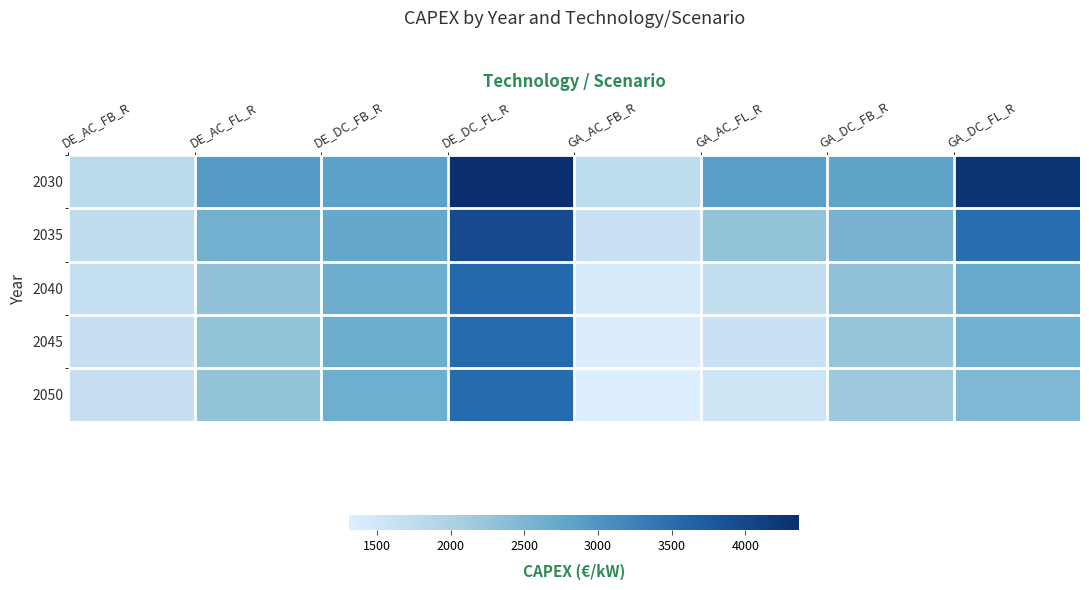

Rank the series by their maximum value, from highest to lowest.

2030, 2035, 2040, 2045, 2050